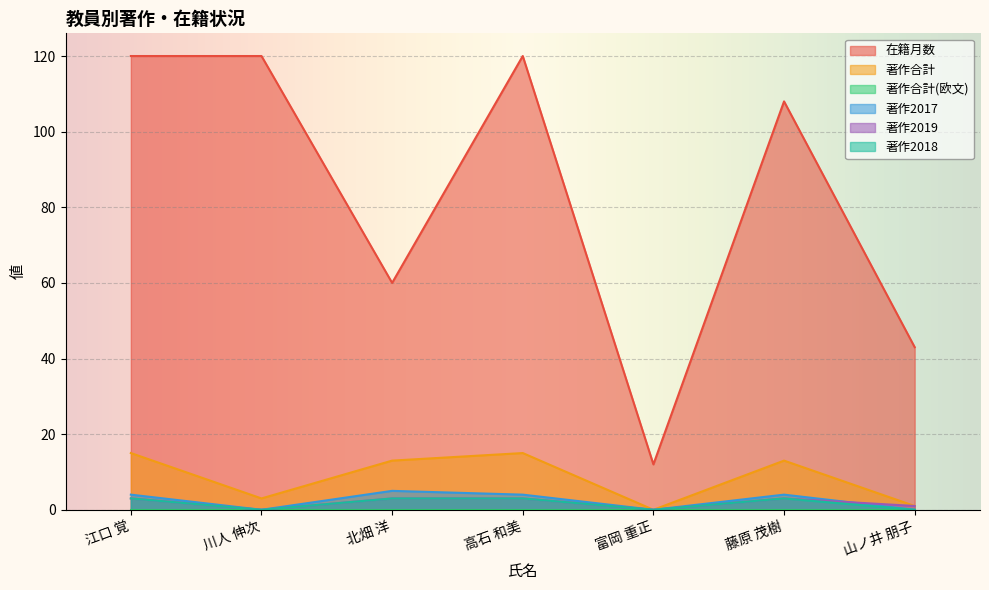

Does the chart display data point markers on the line(s)?

No